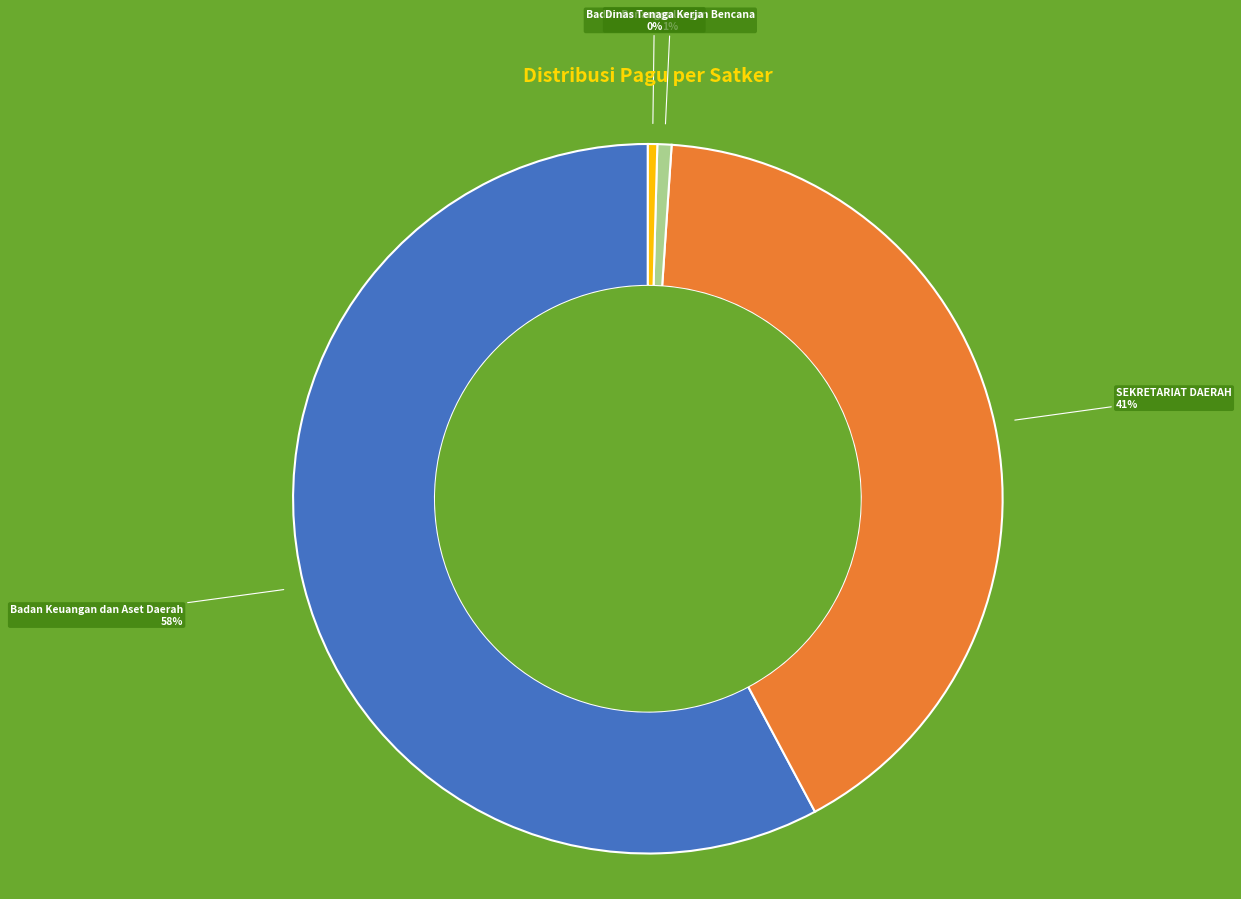

Approximately how many times larger is the value at SEKRETARIAT DAERAH compared to Badan Keuangan dan Aset Daerah?

0.7